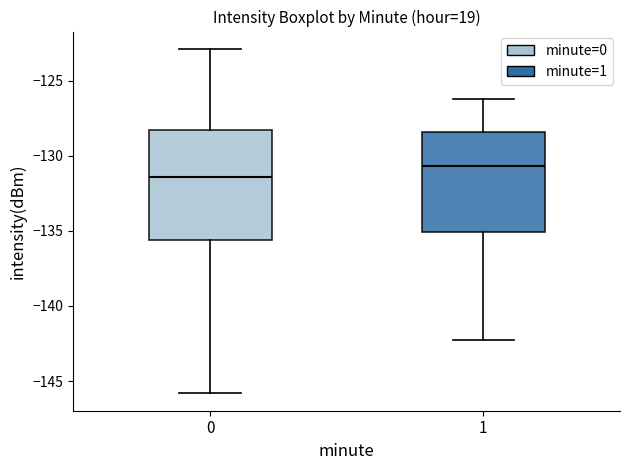

Comparing the boxes themselves (not the whiskers), which one is the tallest?

0